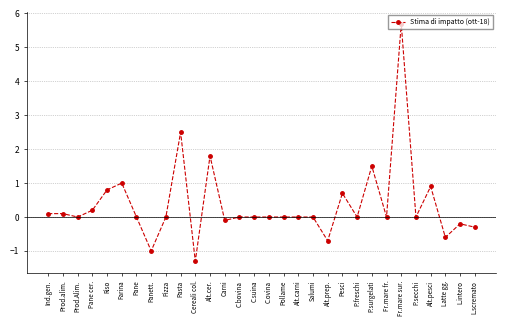

What is the sum of all values?

11.1